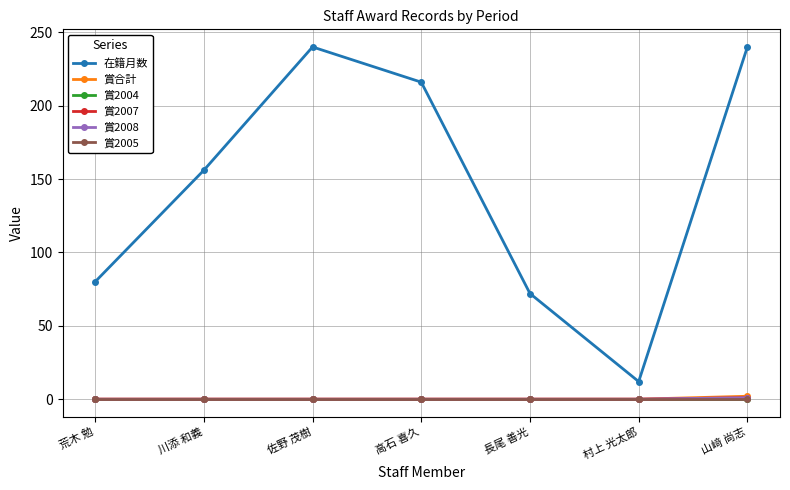

List the series in order of their peak value, highest first.

在籍月数, 賞合計, 賞2007, 賞2008, 賞2004, 賞2005